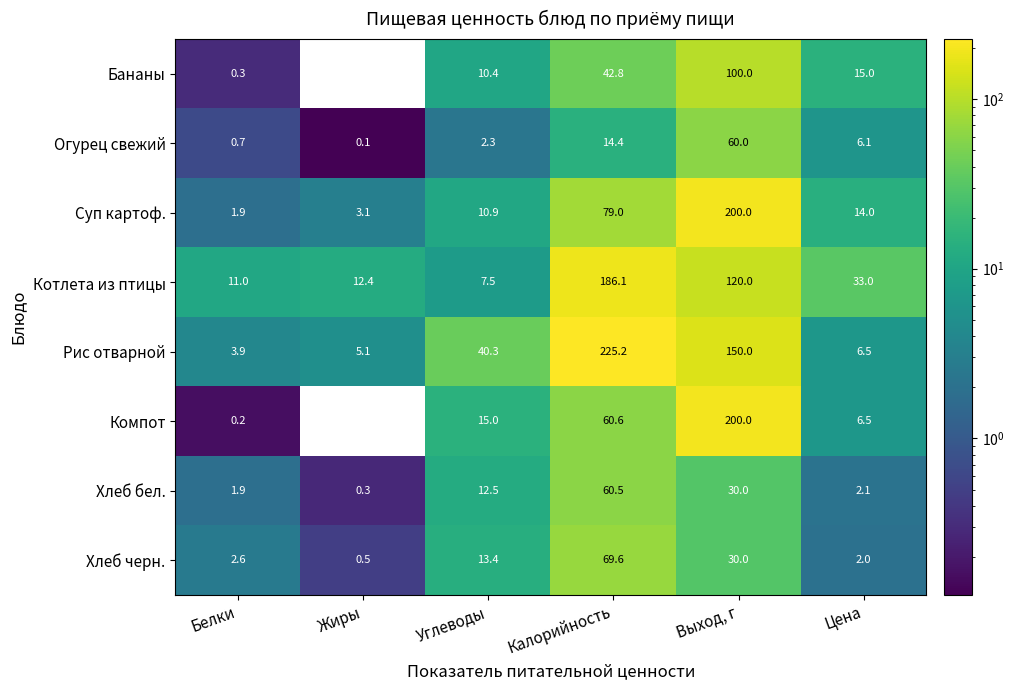

Which series changed the most between Белки and Калорийность?

Рис отварной